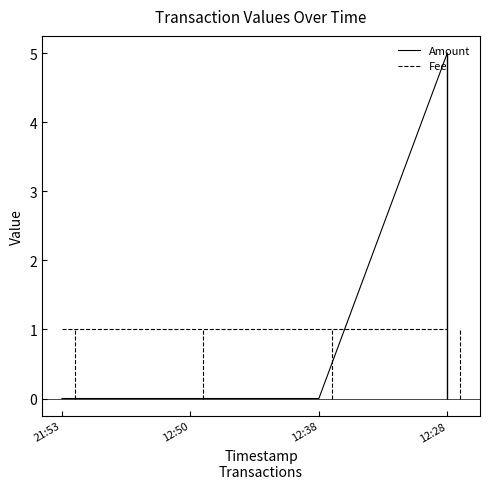

True or false: Fee has a value of 0 at 12:28.

False